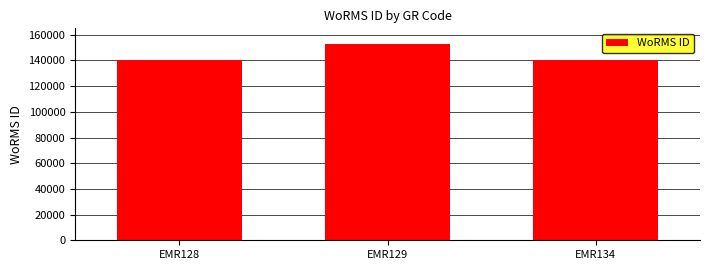

What is the minimum value shown in the chart?

140621